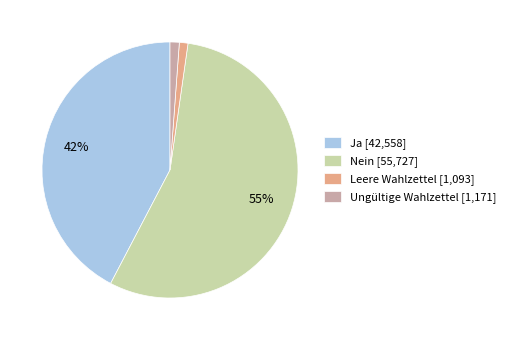

To the nearest percent, what is the average slice percentage?

25%